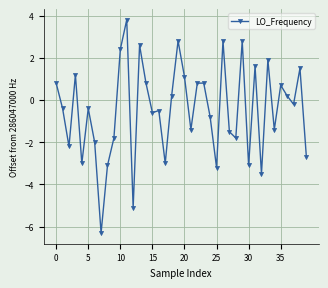

What is the value of the 7th point from the left?

-2.0